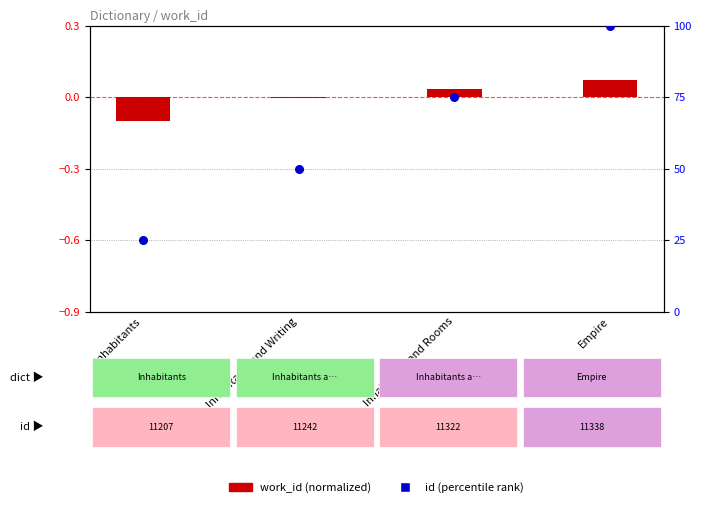

At which category is the sum across all series the highest?

Empire